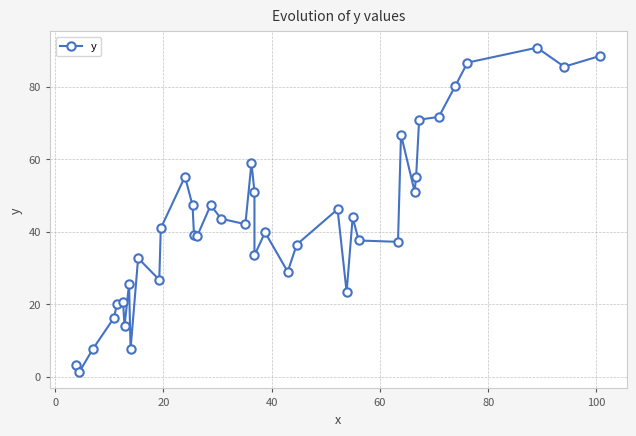

True or false: the data shows 45.7 at 36.

False